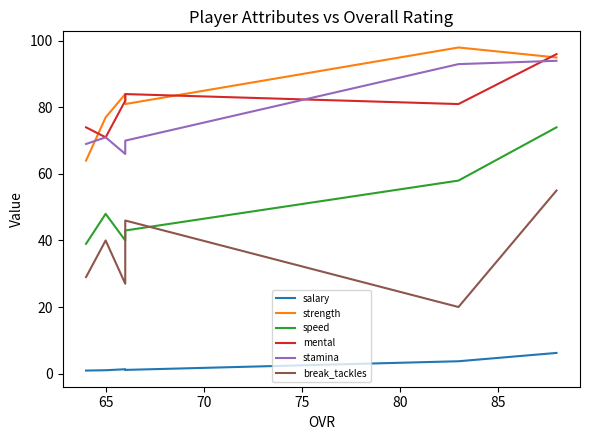

True or false: strength has a value of 118.2 at 70.

False